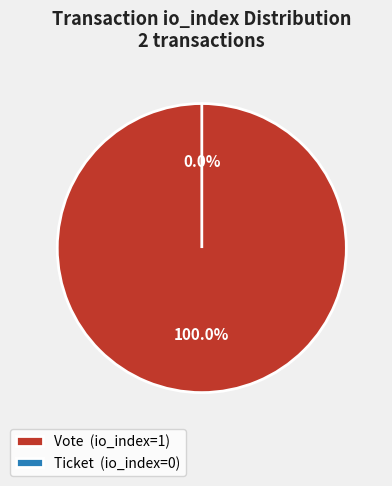

Between Vote and Ticket, which is larger?

Vote